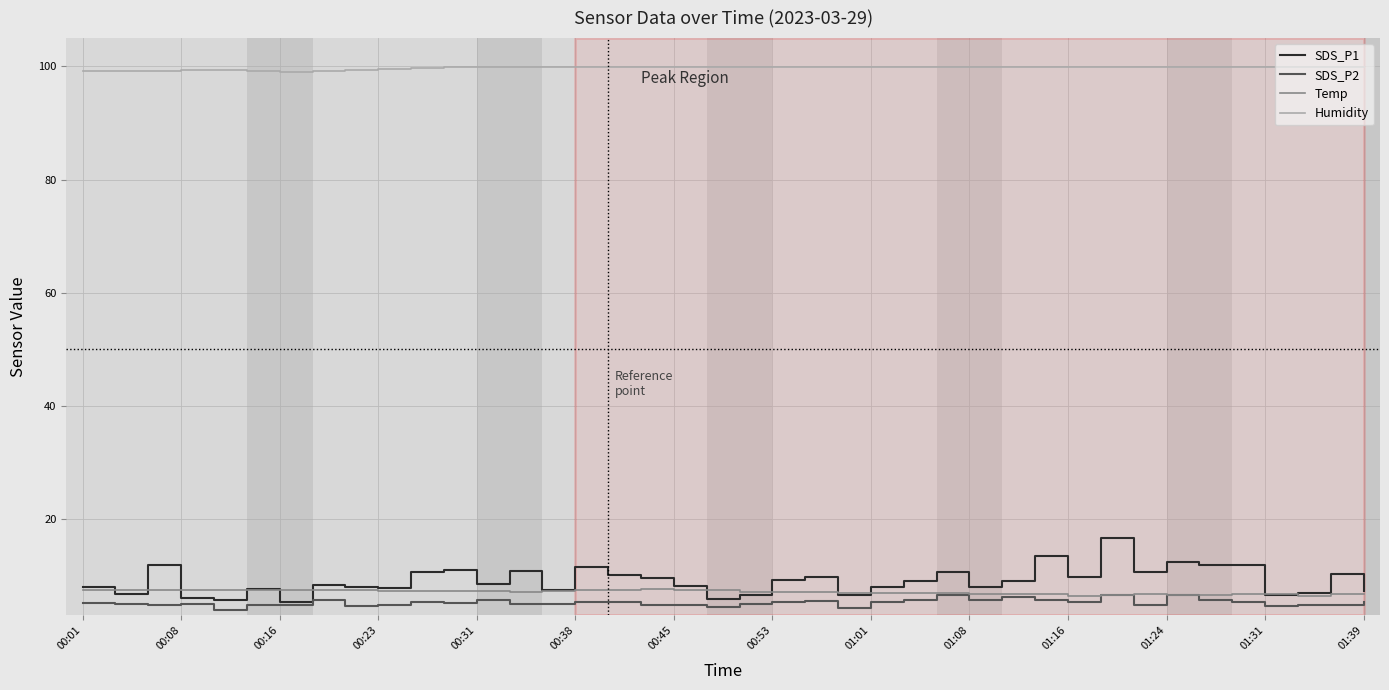

What are all the series names shown in the legend?

SDS_P1, SDS_P2, Temp, Humidity